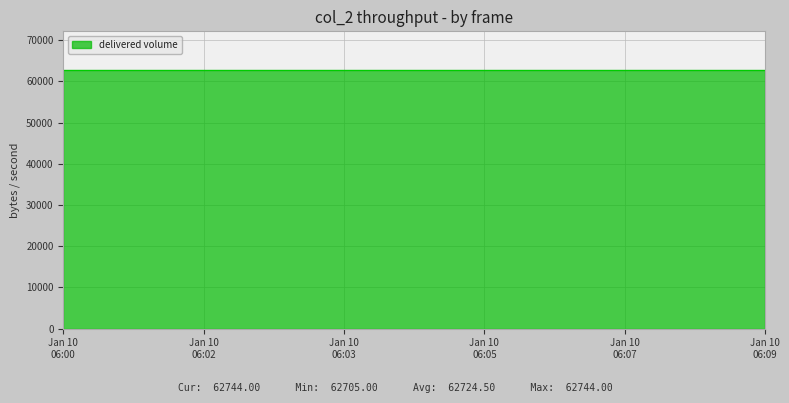

Reading left to right, transcribe all the data shown in this chart.

62705	62706	62707	62708	62709	62710	62711	62712	62713	62714	62715	62716	62717	62718	62719	62720	62721	62722	62723	62724	62725	62726	62727	62728	62729	62730	62731	62732	62733	62734	62735	62736	62737	62738	62739	62740	62741	62742	62743	62744